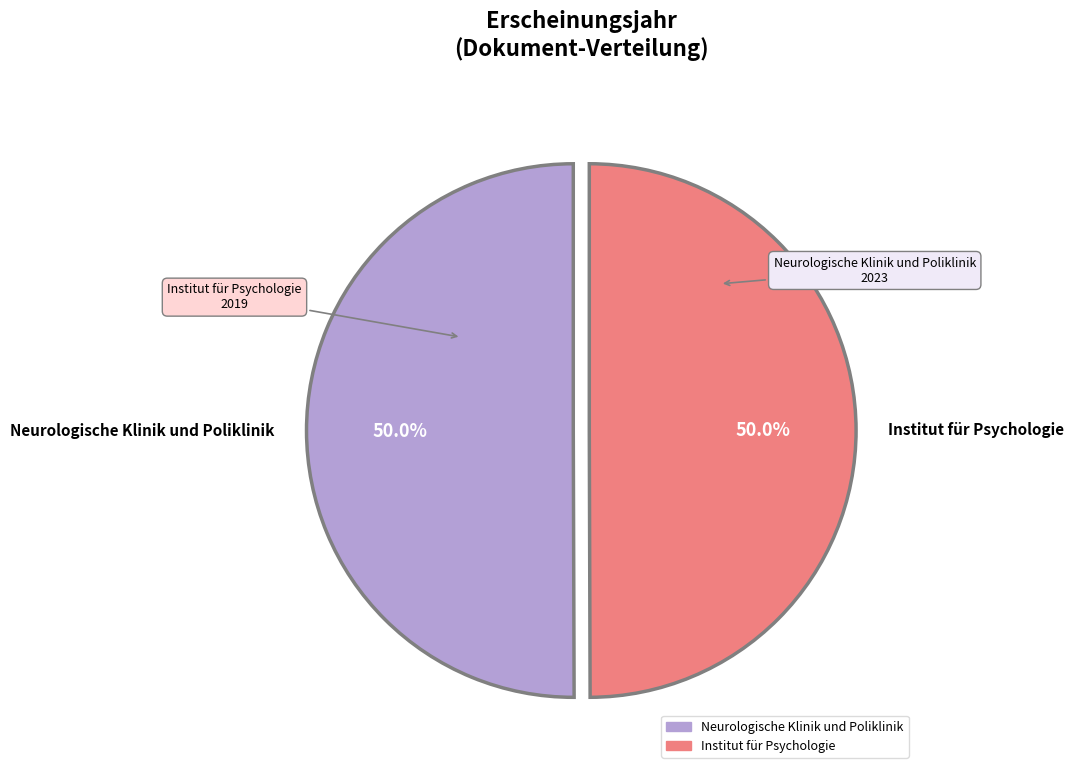

To the nearest percent, what portion does Neurologische Klinik und Poliklinik represent?

50%